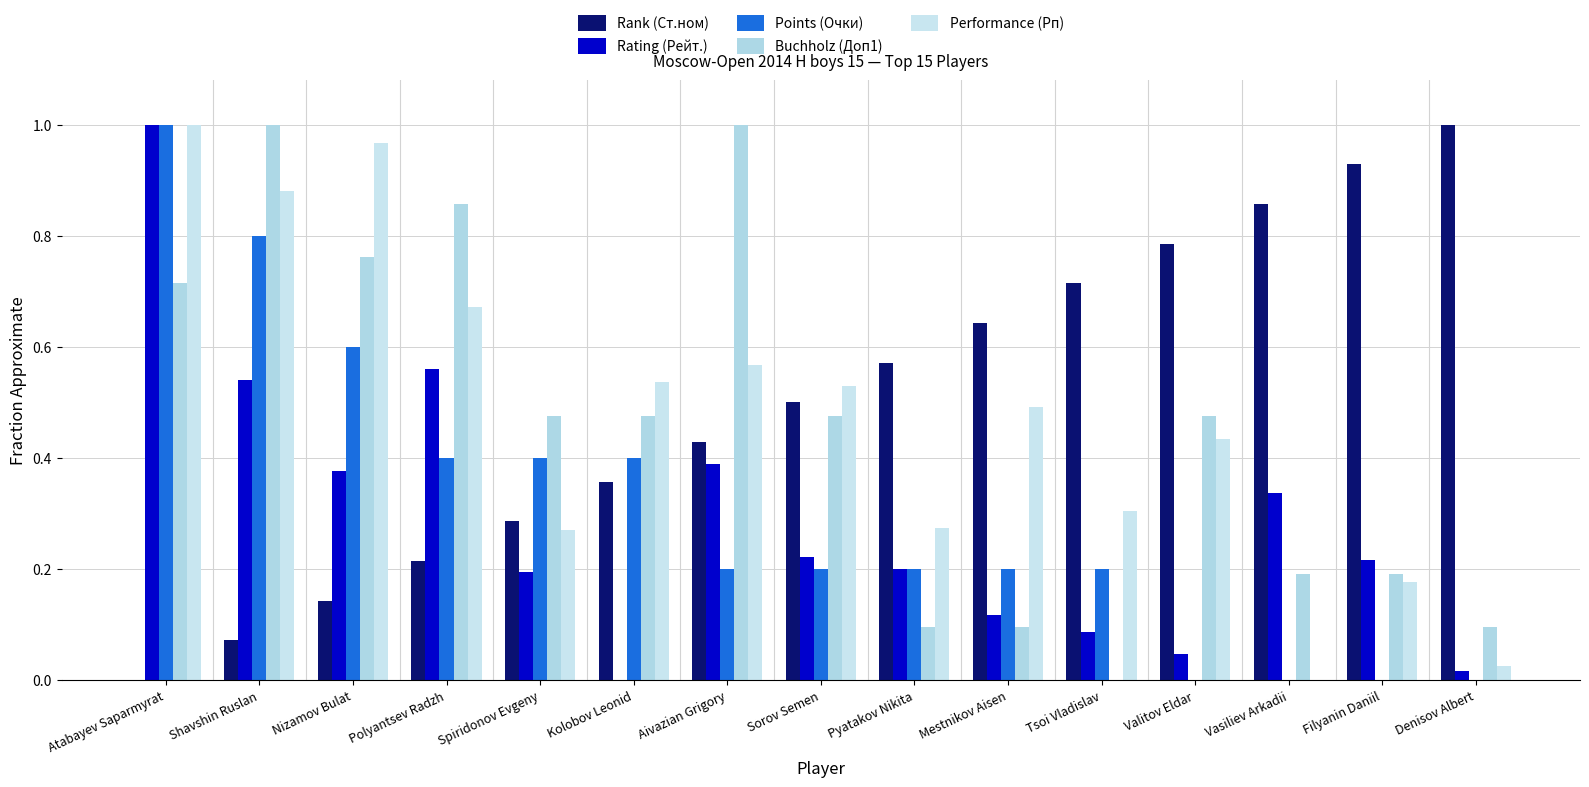

Count the number of categories in the chart.

15